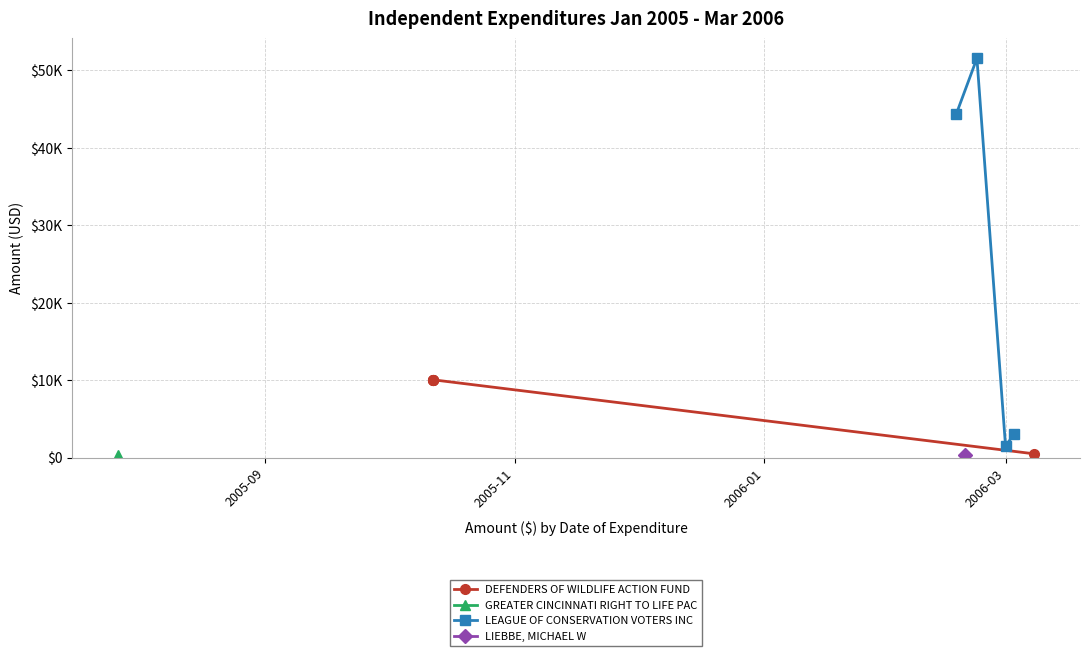

What is the difference between the values at 2006-02-19 and 2006-02-17?

44131